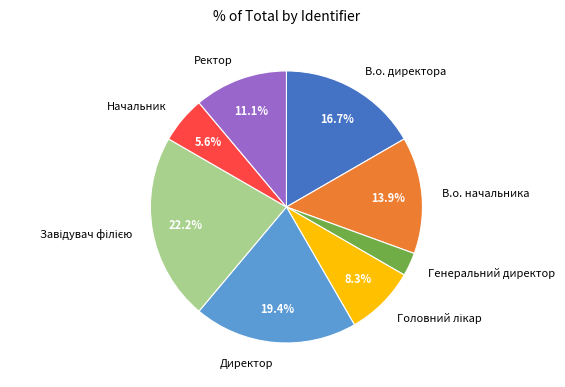

Approximately how many times larger is the value at В.о. директора compared to Ректор?

1.5